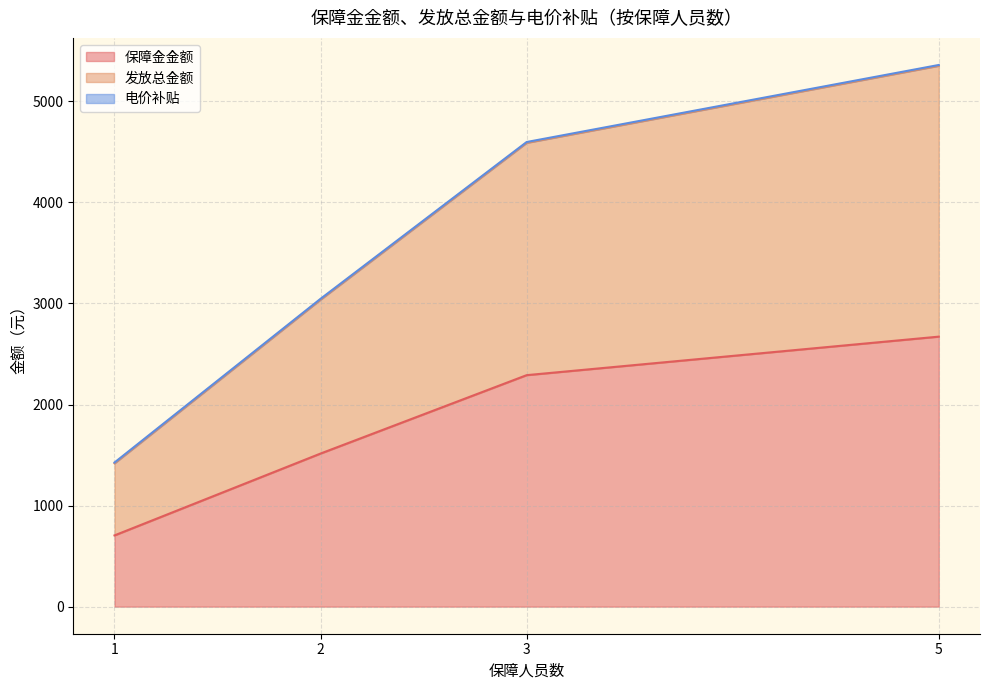

At which category is the sum across all series the highest?

5